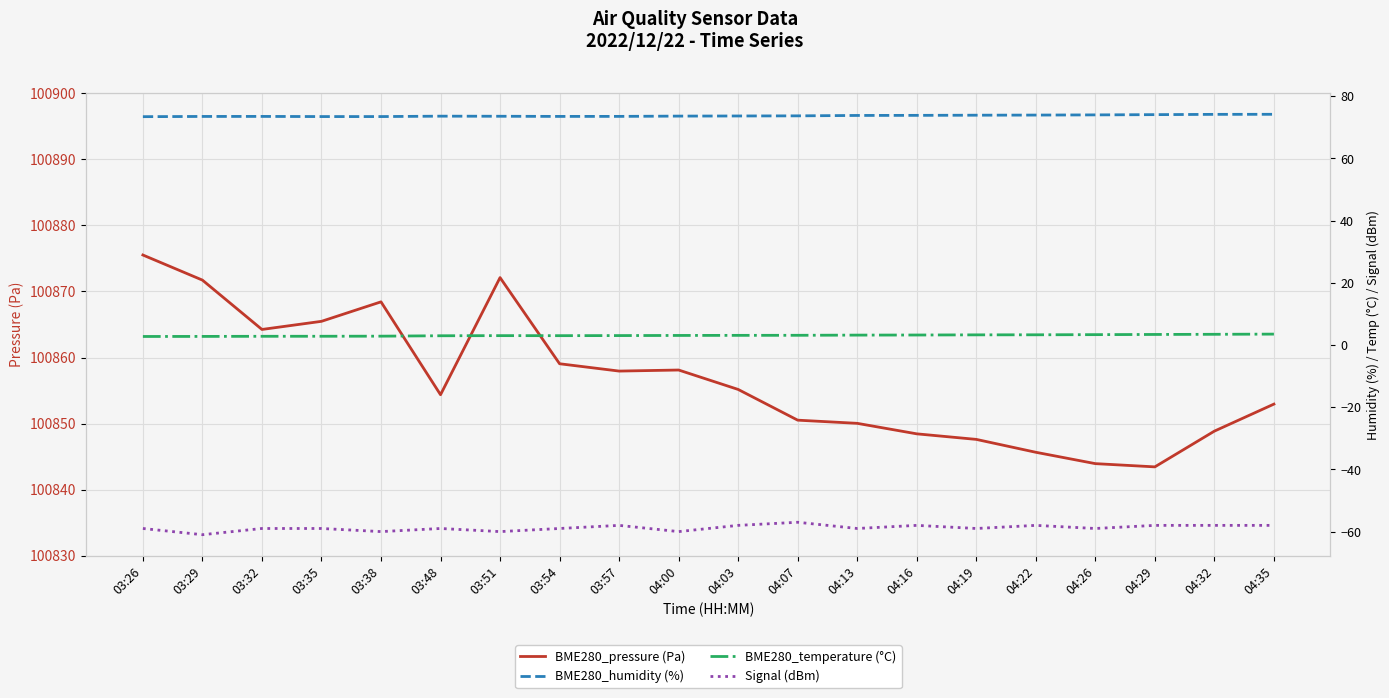

Which series has the largest total across all categories?

BME280_pressure (Pa)